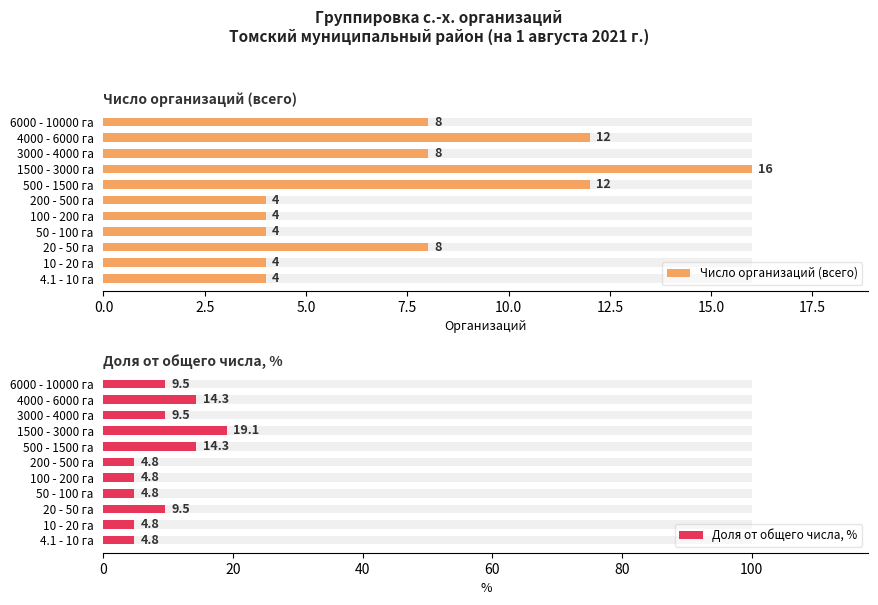

What is the value of the Доля от общего числа, % bar at the 1st from the left?

4.8